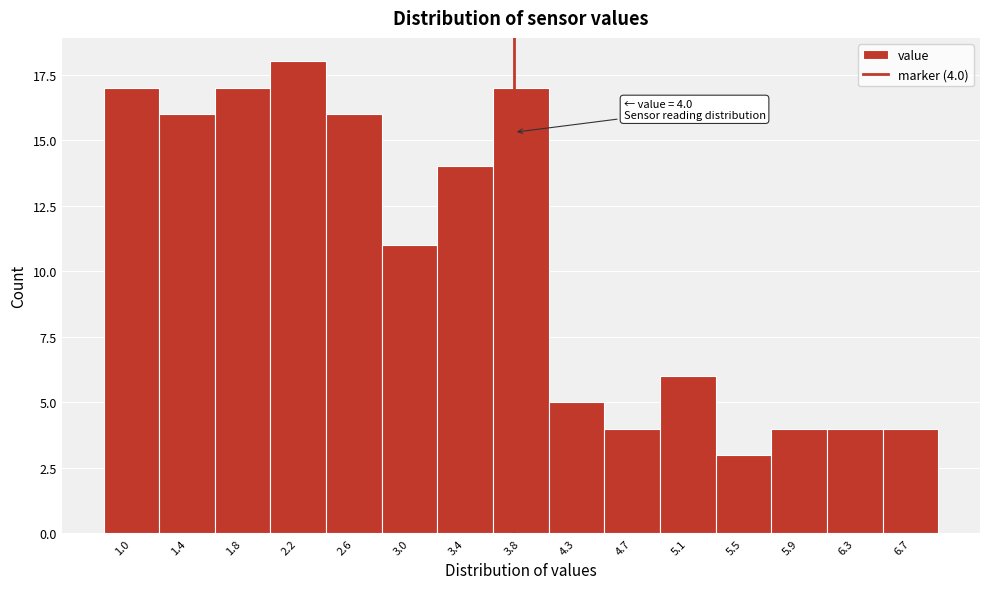

Reading left to right, transcribe all the data shown in this chart.

17	16	17	18	16	11	14	17	5	4	6	3	4	4	4